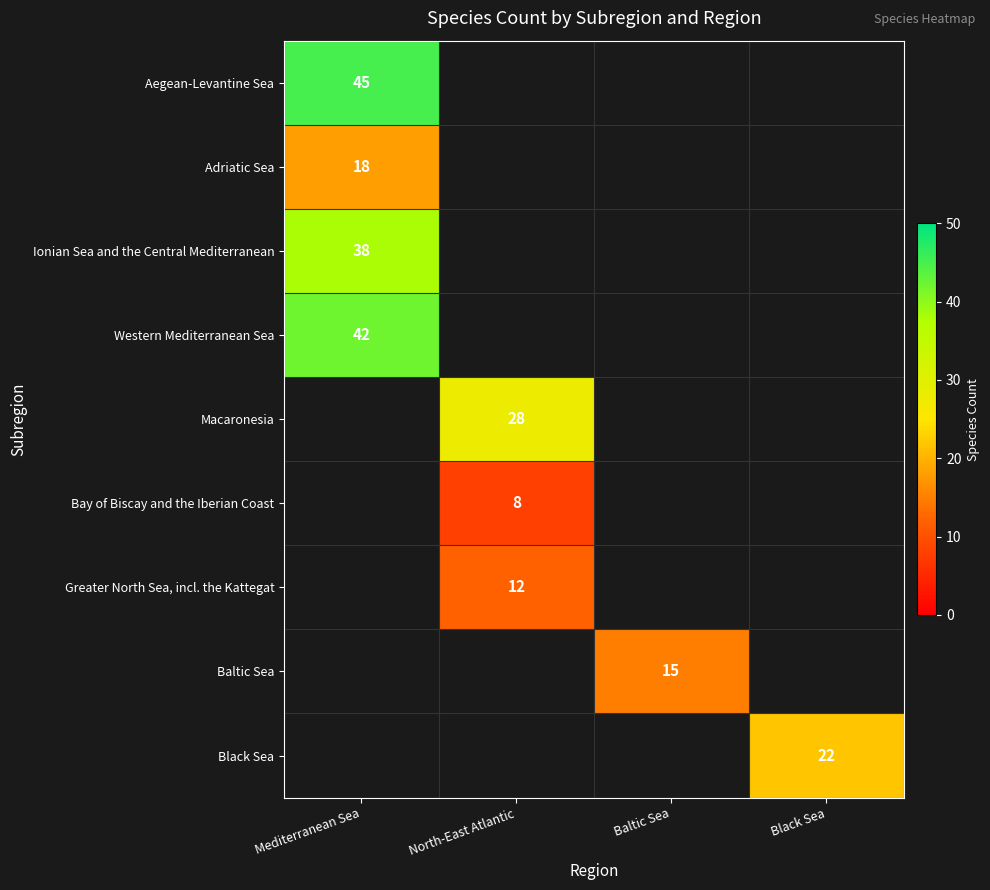

Rank the series at Mediterranean Sea from lowest to highest value.

Adriatic Sea, Ionian Sea and the Central Mediterranean, Western Mediterranean Sea, Aegean-Levantine Sea, Macaronesia, Bay of Biscay and the Iberian Coast, Greater North Sea, incl. the Kattegat, Baltic Sea, Black Sea